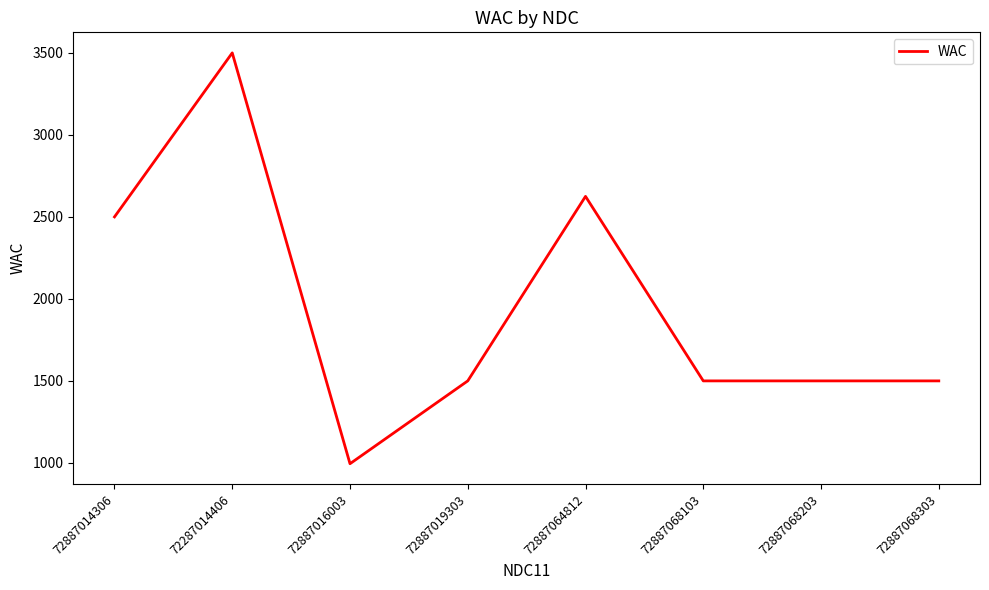

What is the ratio of the value at 72887019303 to the value at 72887068203?

1.0